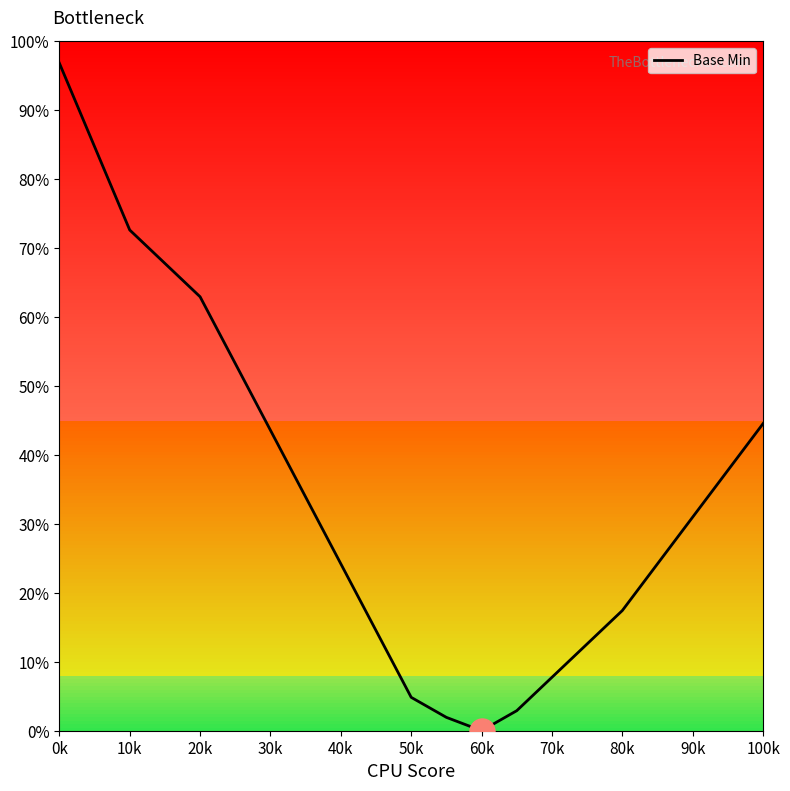

Does the chart have visible grid lines?

No